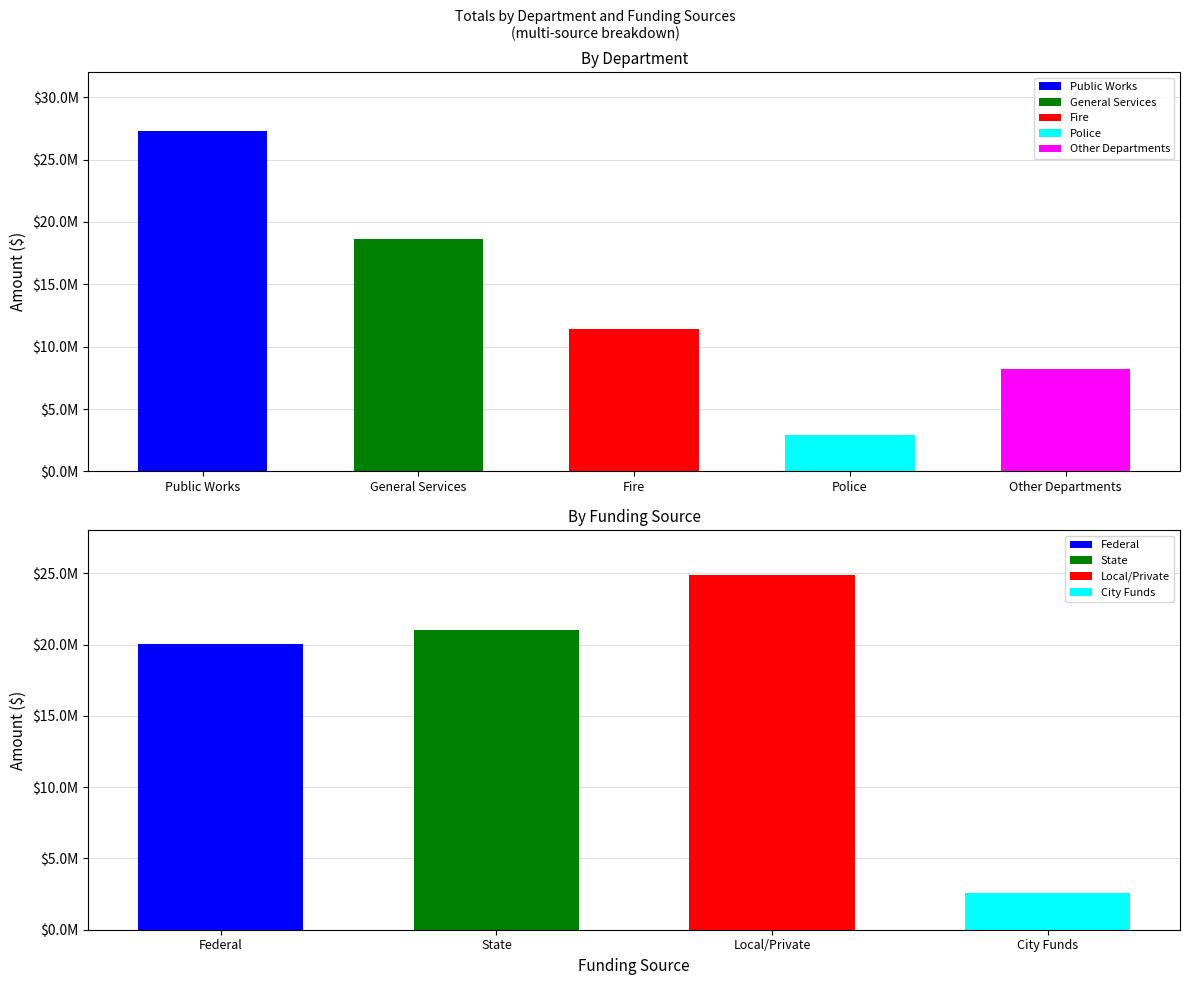

At how many categories does at least one series exceed 25129014?

1